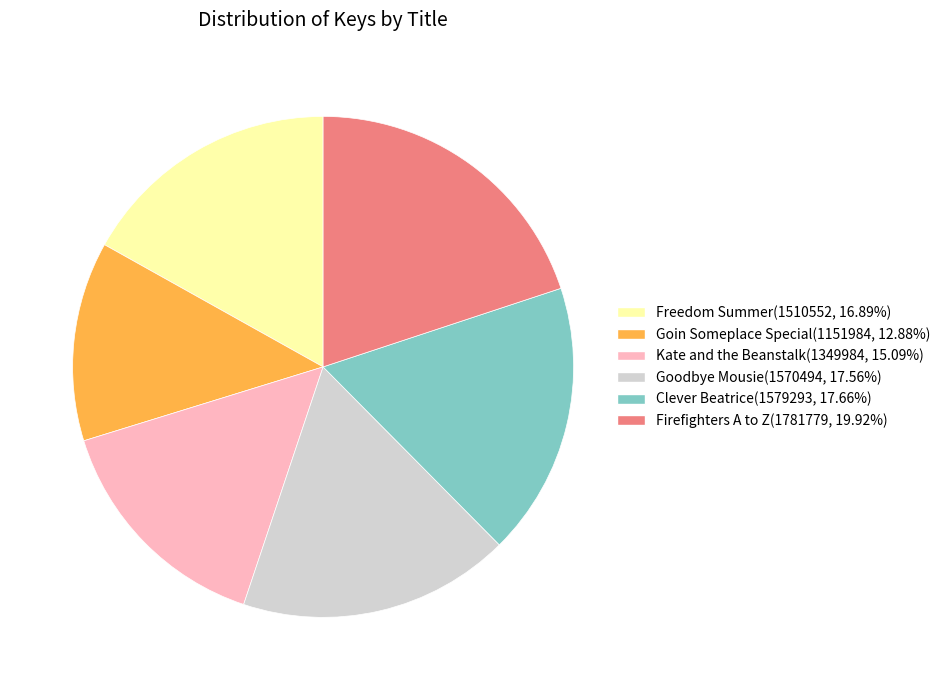

Count the number of slices in the pie.

6